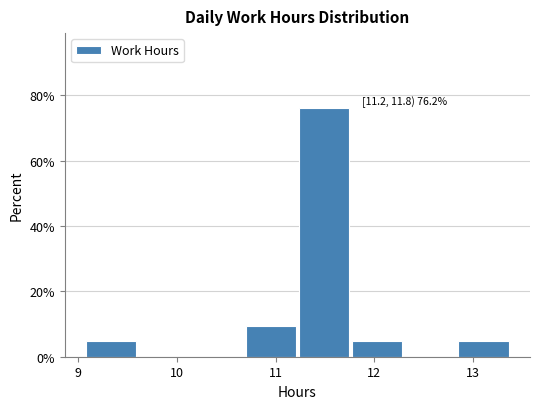

Over which range of the x-axis is the bar tallest?

11.2 to 11.8